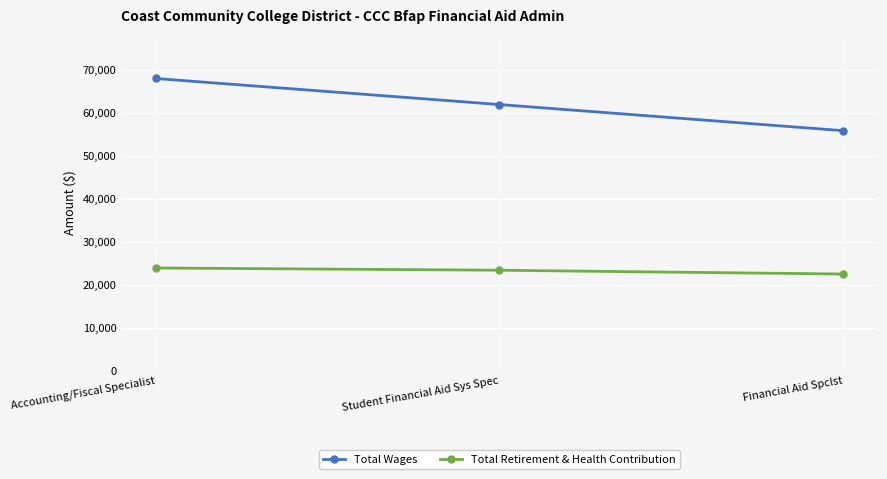

Count the Total Wages values in the range 55831 to 67963.

3